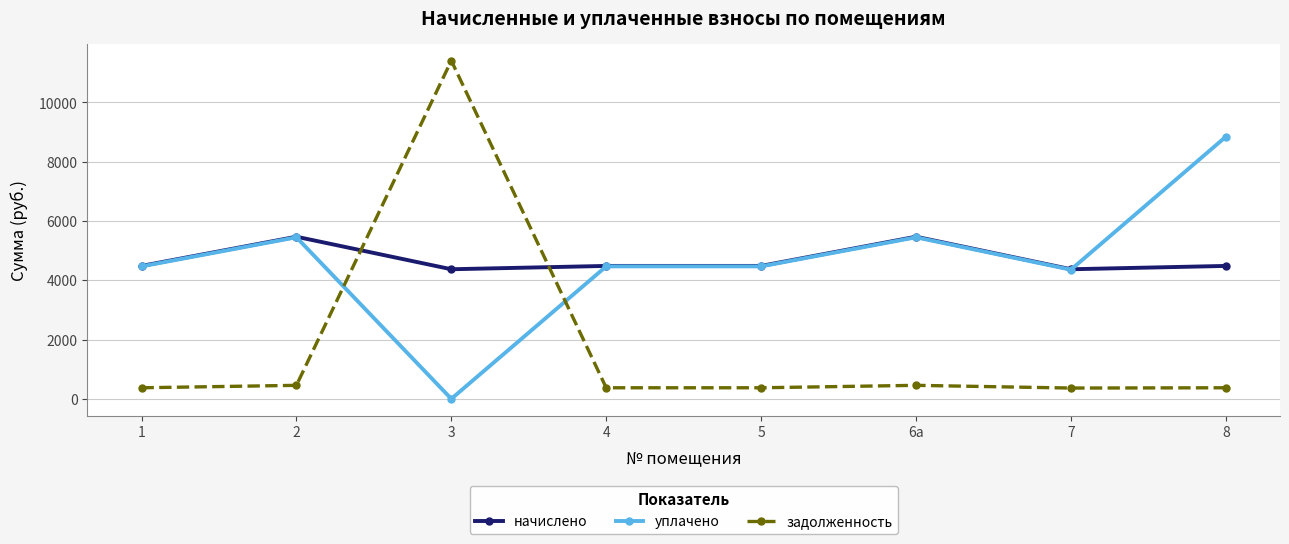

Rank the series by their maximum value, from highest to lowest.

задолженность, уплачено, начислено